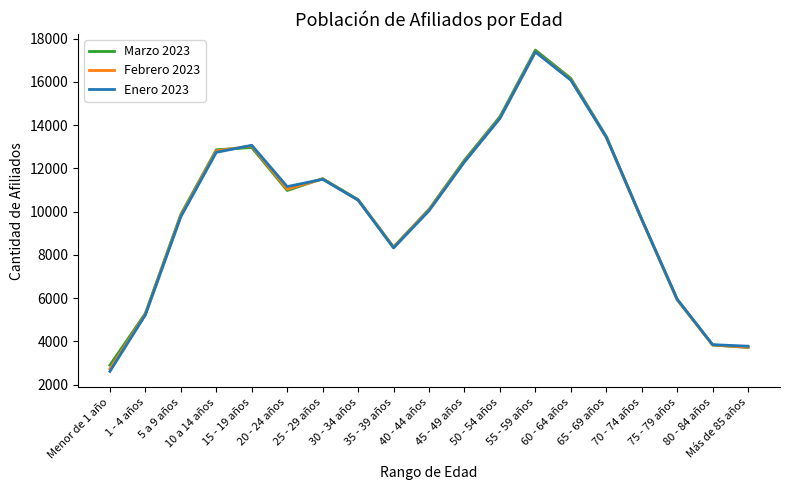

Reading left to right, list all the values displayed in this chart.

Marzo 2023: 2900	5298	9876	12862	12969	10980	11529	10555	8367	10110	12383	14393	17475	16166	13478	9645	5930	3834	3717
Febrero 2023: 2724	5264	9824	12813	13040	11040	11514	10532	8345	10083	12323	14334	17398	16109	13430	9628	5928	3831	3730
Enero 2023: 2614	5225	9766	12743	13071	11160	11499	10537	8323	10043	12300	14313	17387	16084	13454	9655	5953	3849	3779